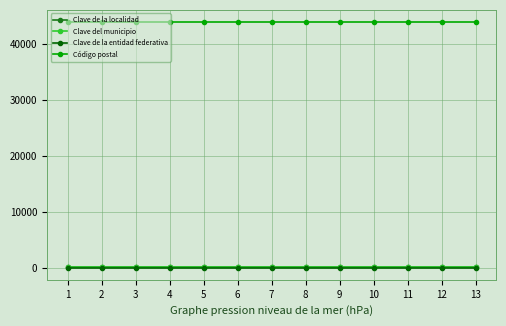

The Clave del municipio series shows 83 at 6. True or false?

True